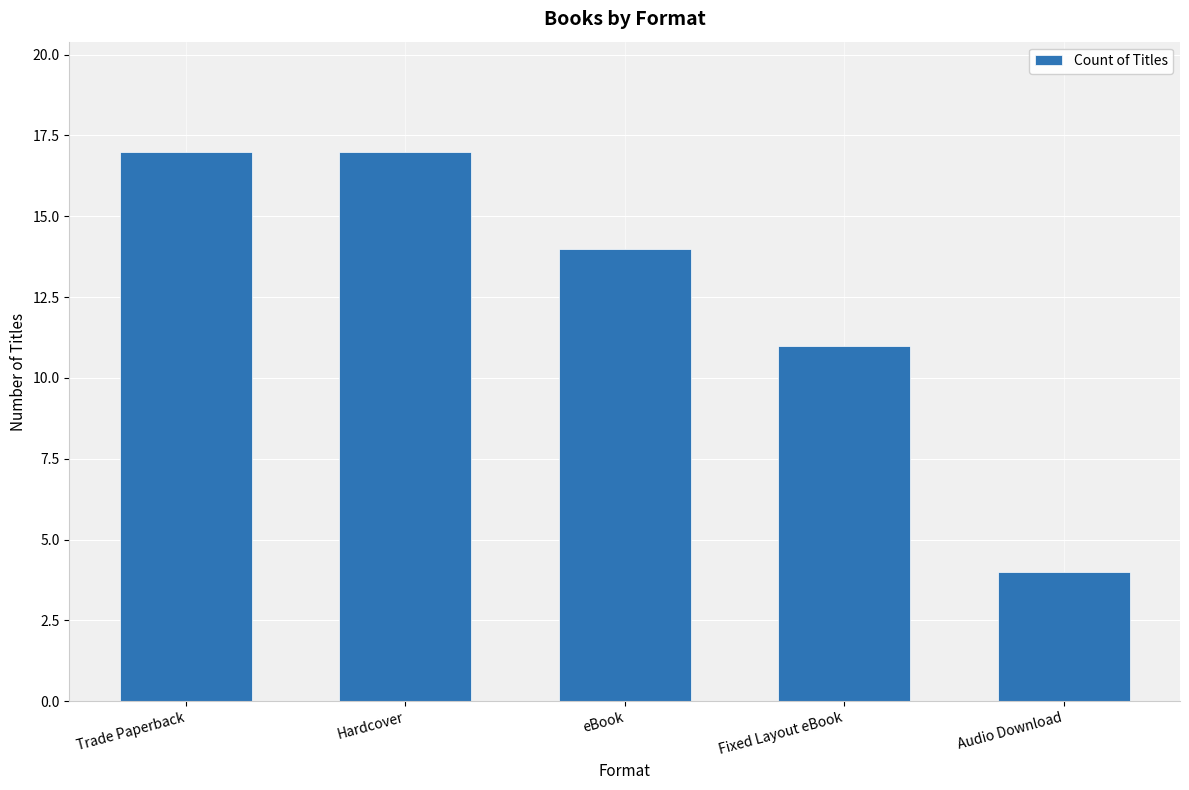

What value does the data have at Hardcover, to the nearest 10?

20